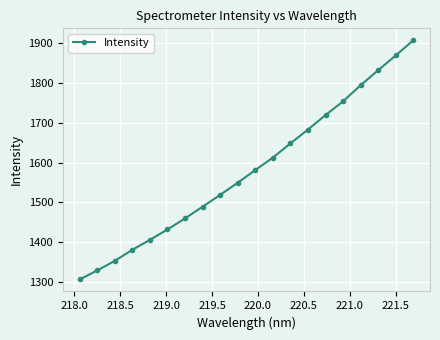

How many data points are less than 1581?

10